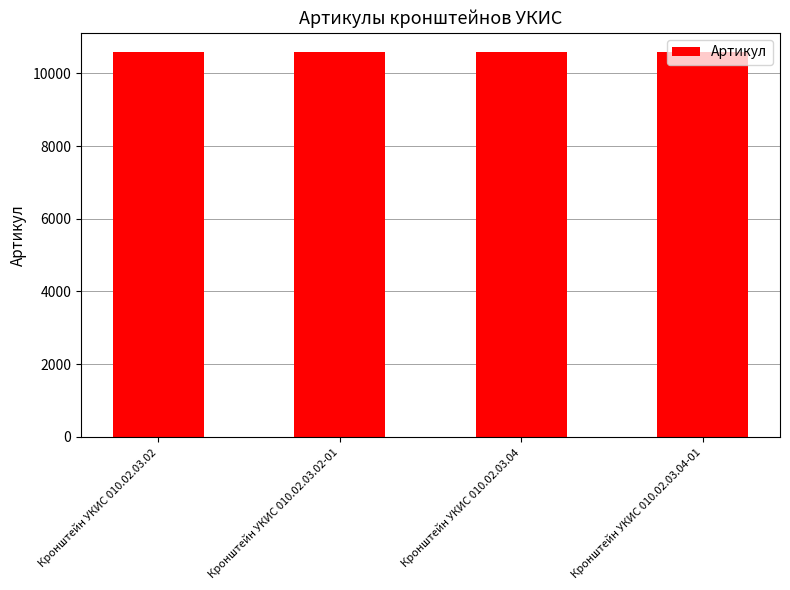

Are the bars grouped side by side (vs. stacked)?

No